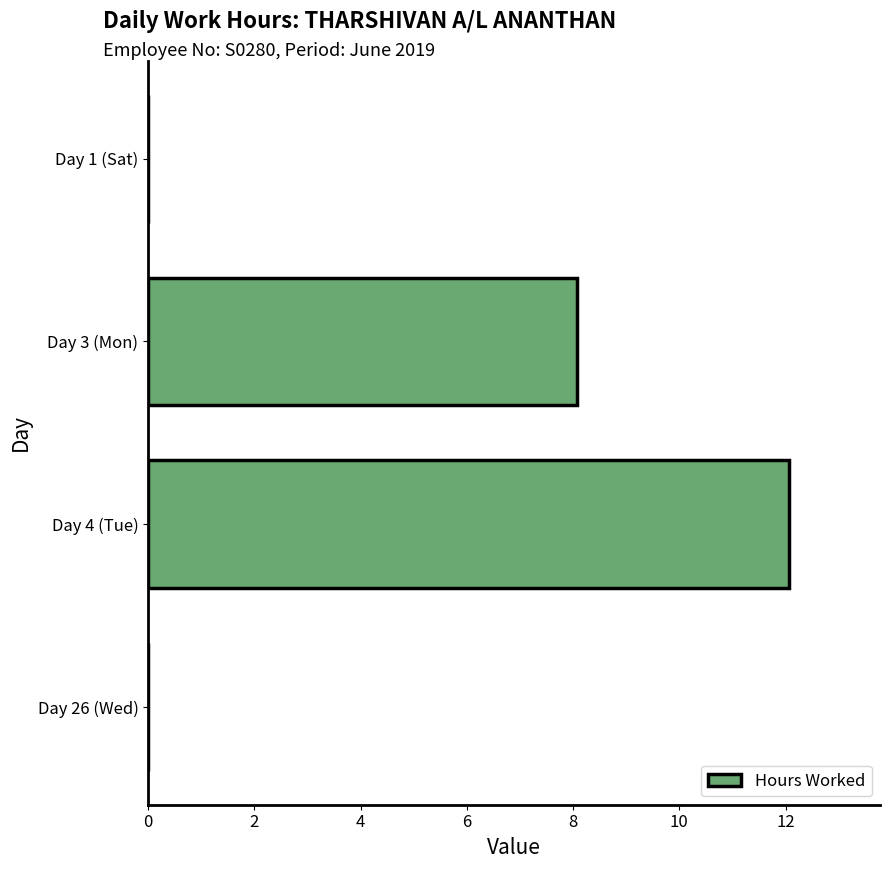

Is it true that the value at Day 1 (Sat) is 0.0?

True